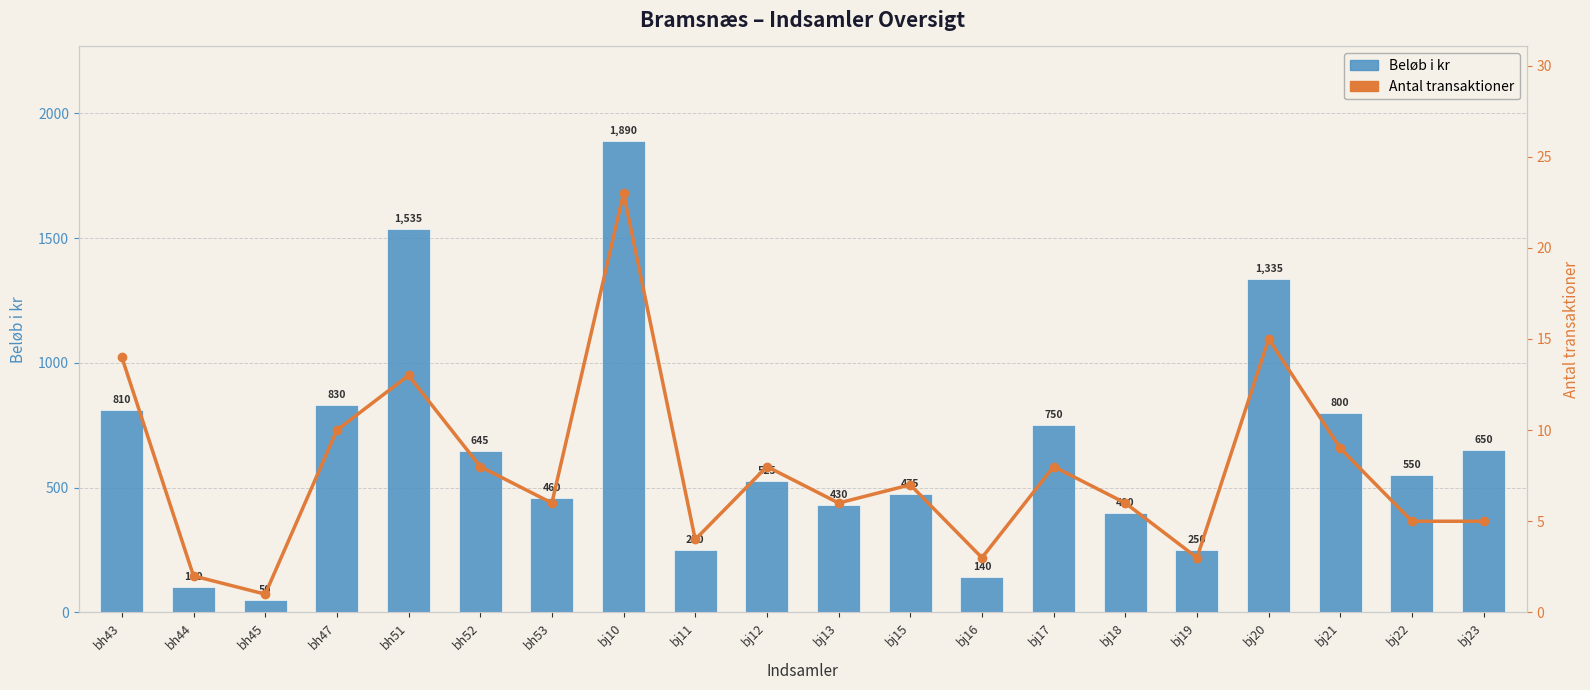

At which category is the sum across all series the highest?

bj10